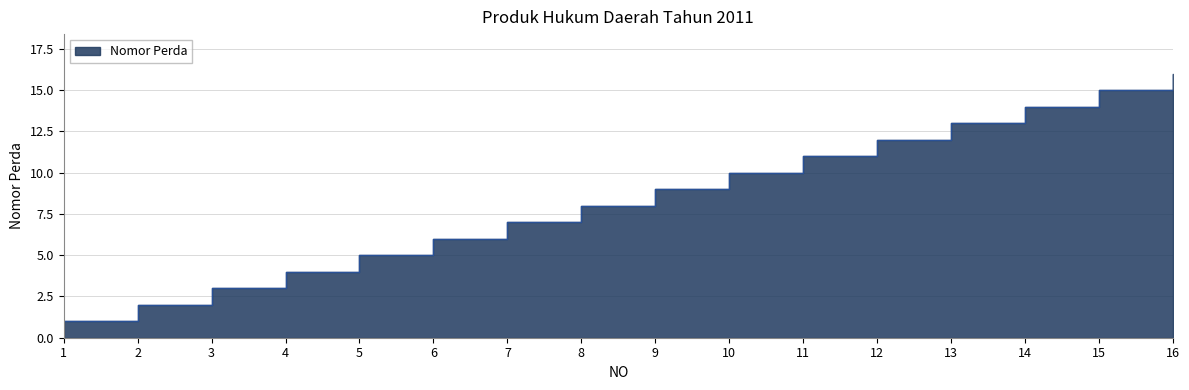

Rank the categories by value from lowest to highest.

1, 2, 3, 4, 5, 6, 7, 8, 9, 10, 11, 12, 13, 14, 15, 16